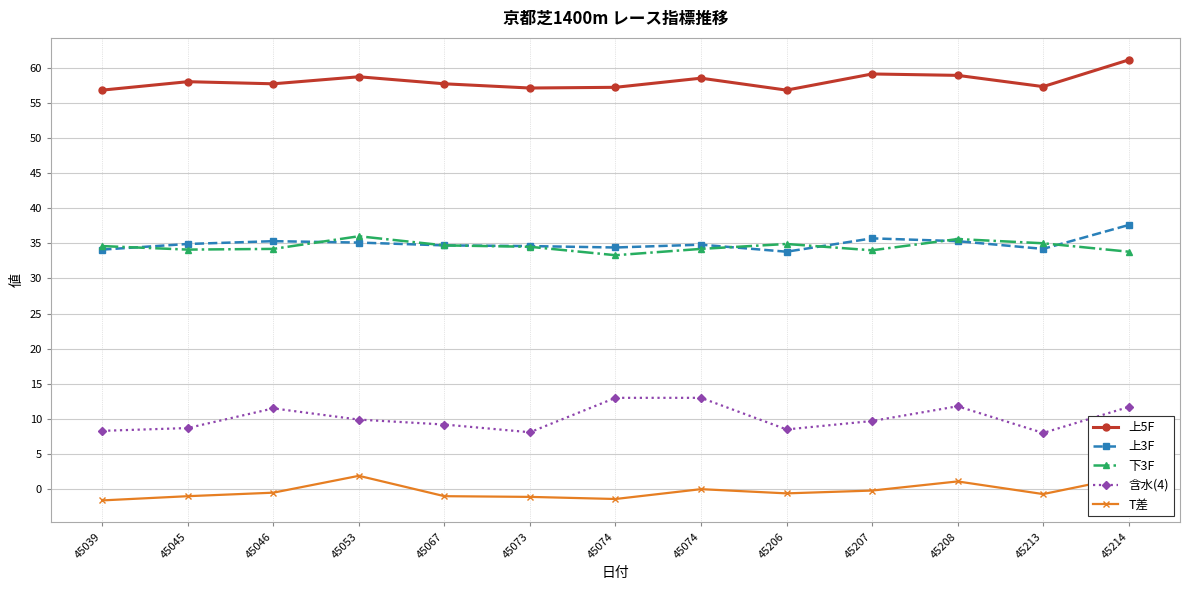

At which category does 上5F reach its first local peak?

45045